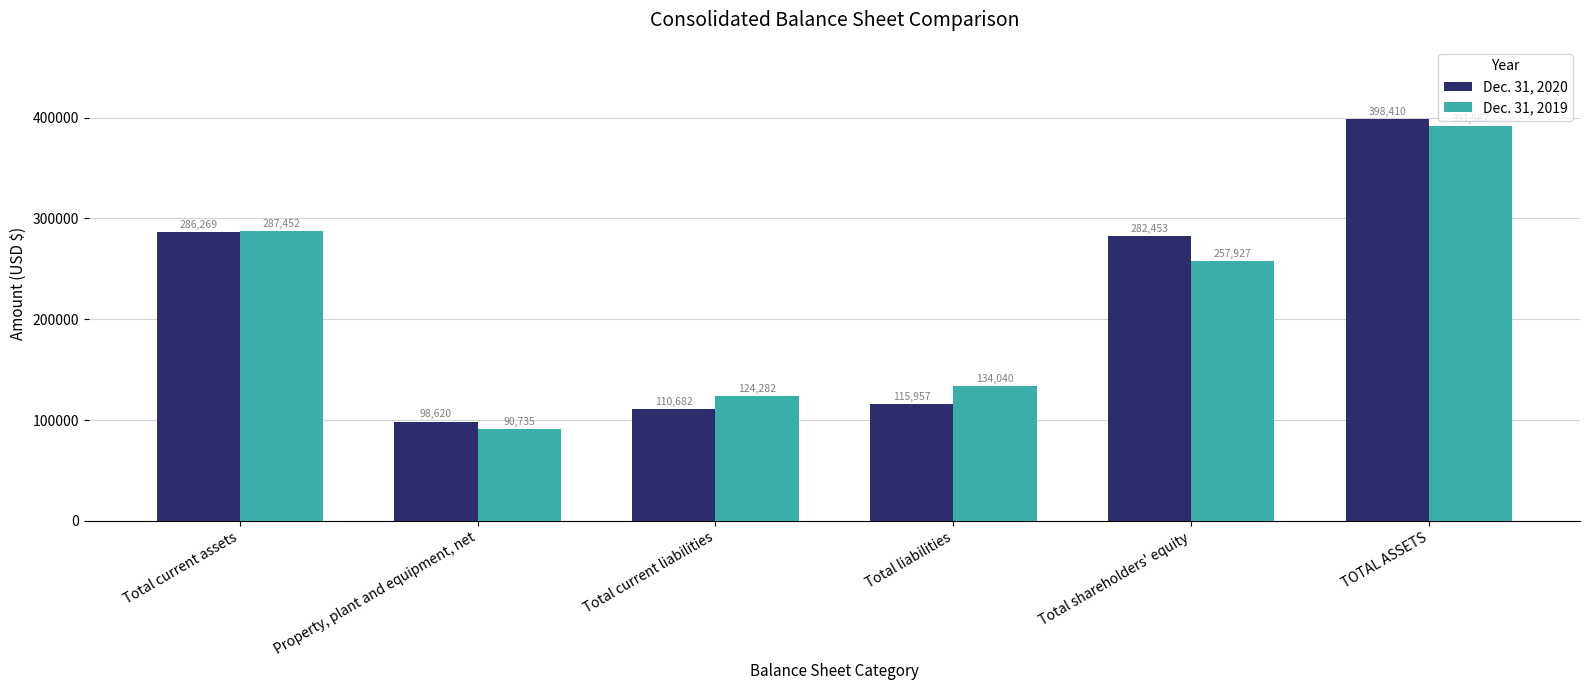

What is the difference between the highest and lowest values at Total liabilities?

18083